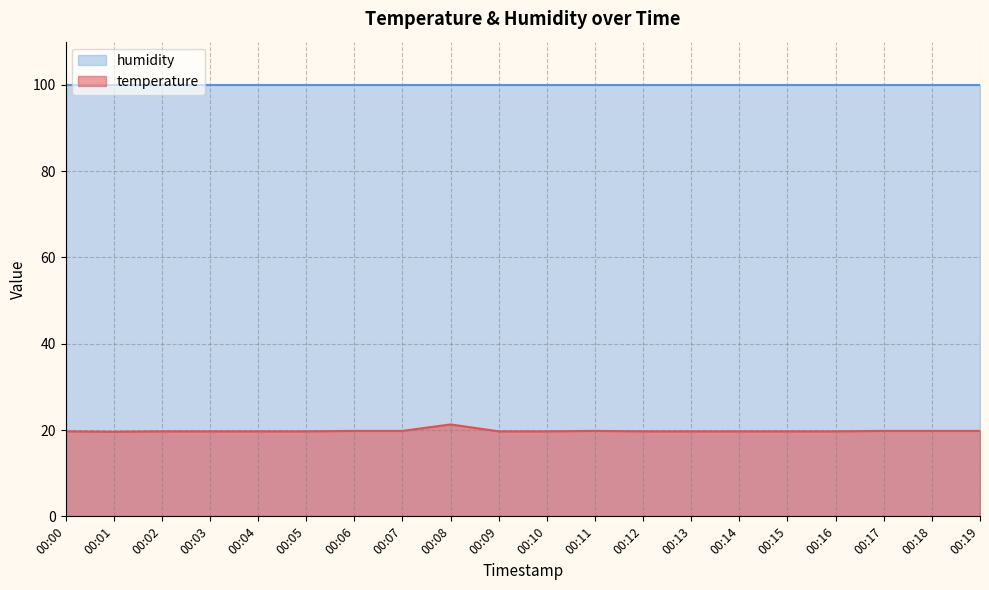

True or false: there are more than 0 points higher than both neighbors.

True